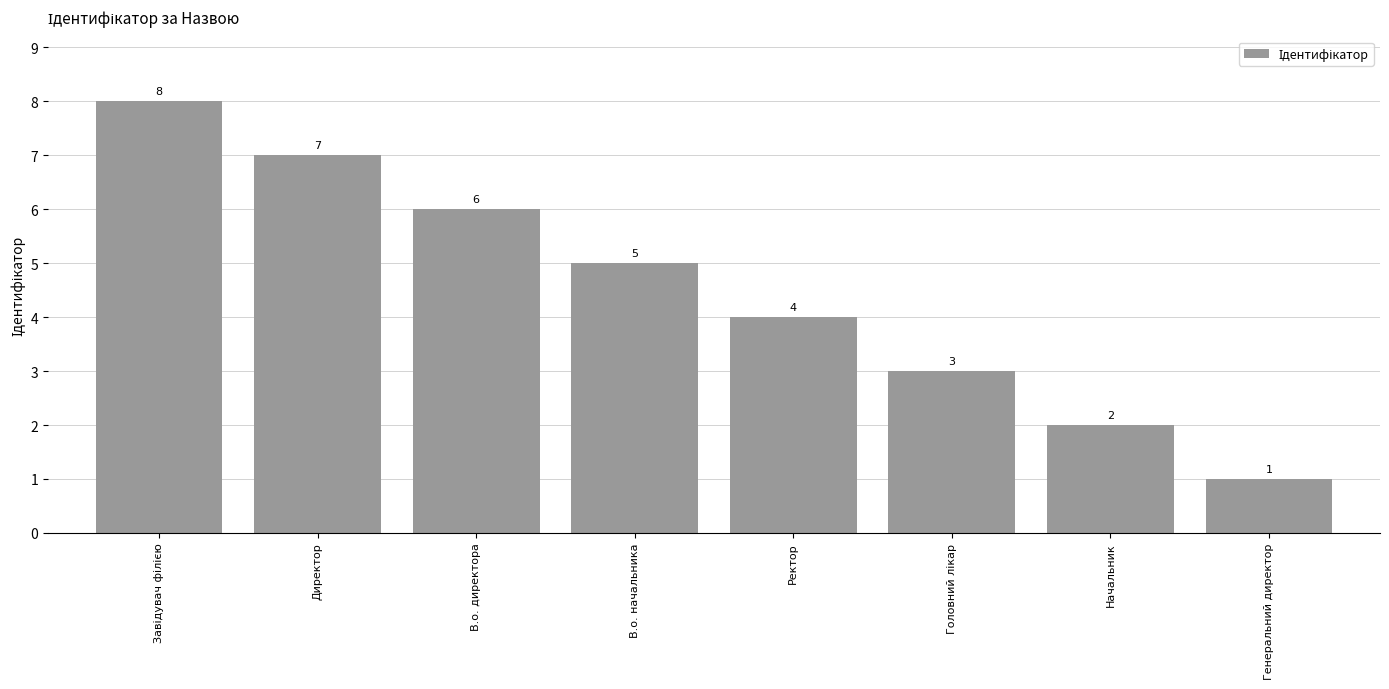

What is the sum of all values?

36